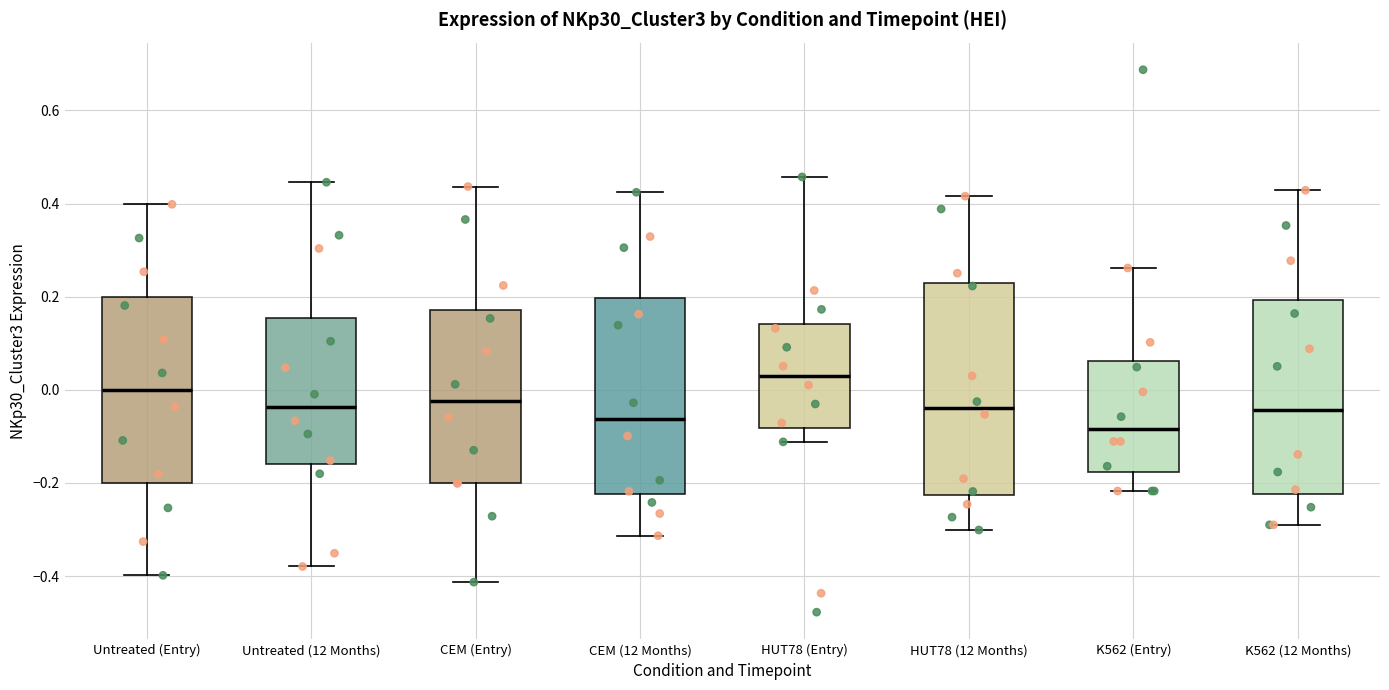

Which box is the tallest, from its lower edge to its upper edge?

HUT78 (12 Months)